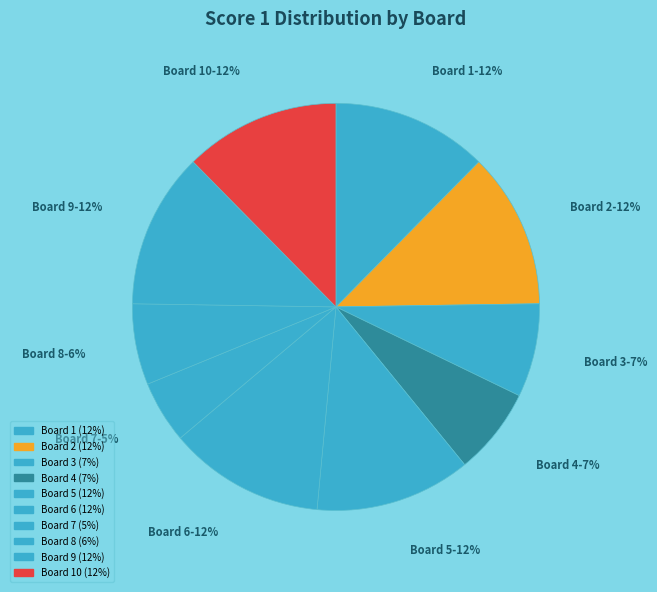

How many segments does this pie chart have?

10